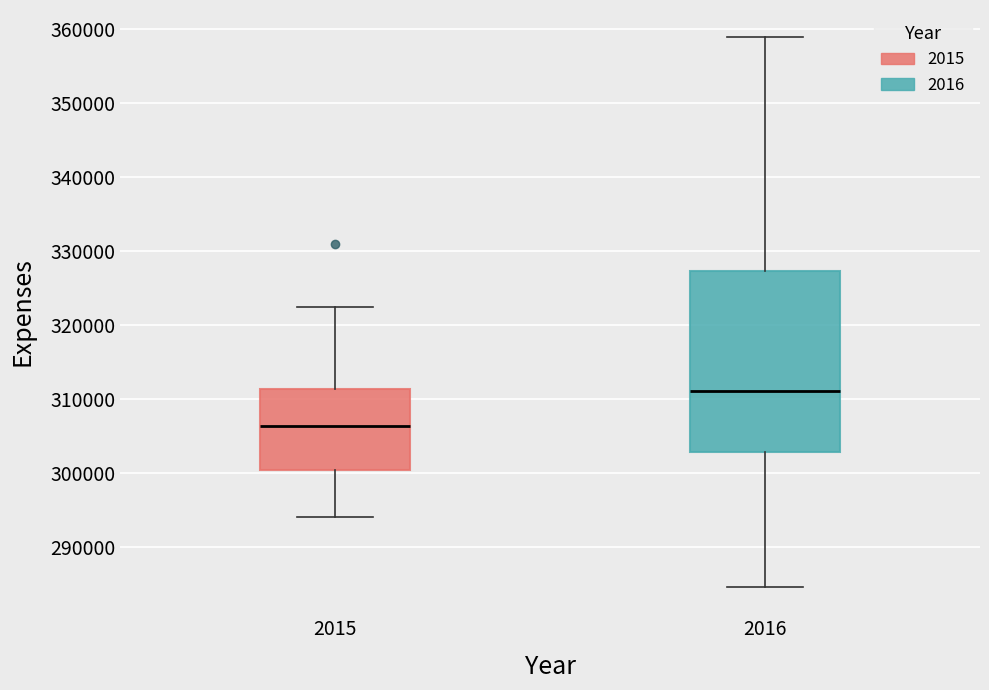

Where does the median line of the box at x = 2015 sit on the y-axis? The values are not printed on the chart, so give them approximately, as read against the axis.

306000